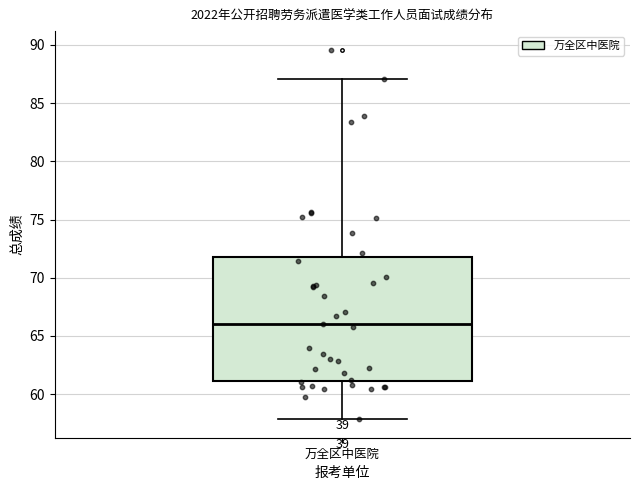

Transcribe this box plot: give where the median line is, the range the box spans, and where the two whiskers end, as read against the y-axis. The values are not printed on the chart, so give them approximately, as read against the axis.

median 66, box 61 to 72, whiskers 58 to 87